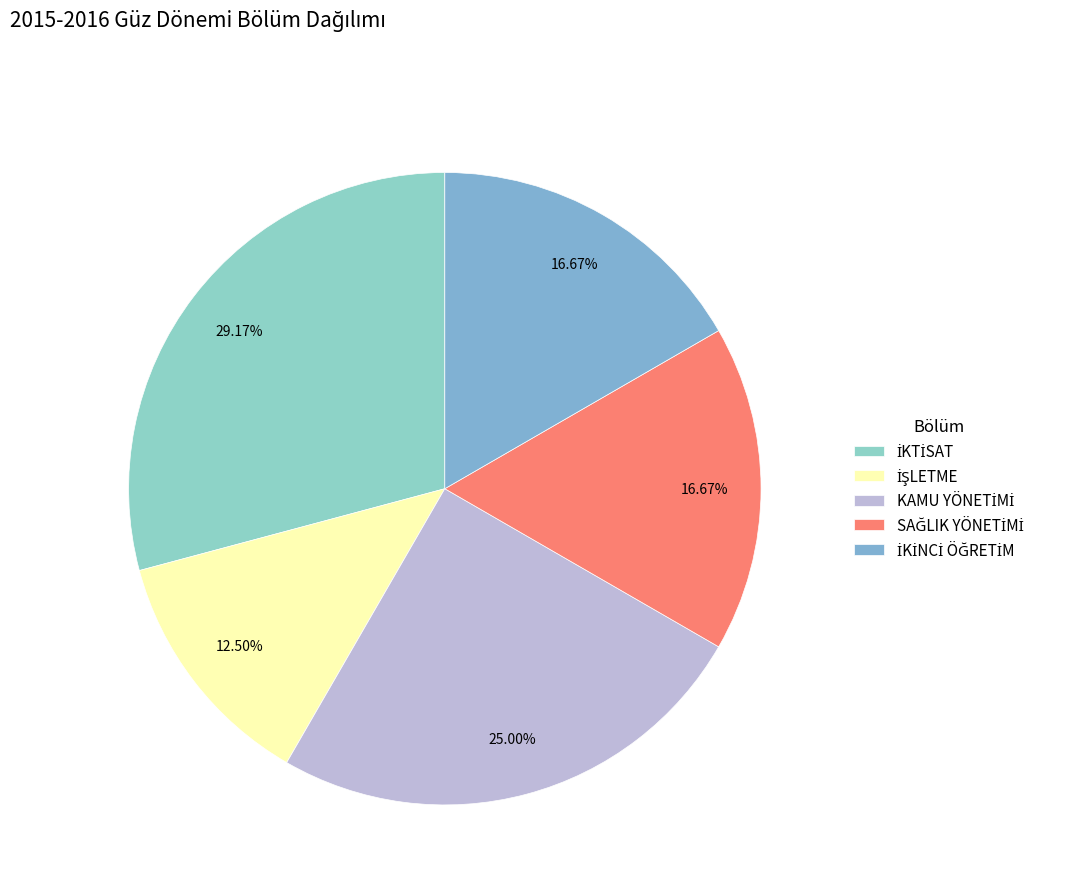

How many slices are in this pie chart?

5